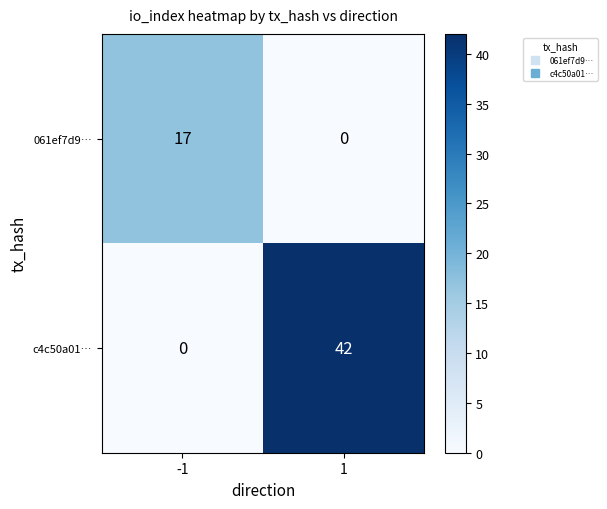

At which category is the sum across all series the highest?

1